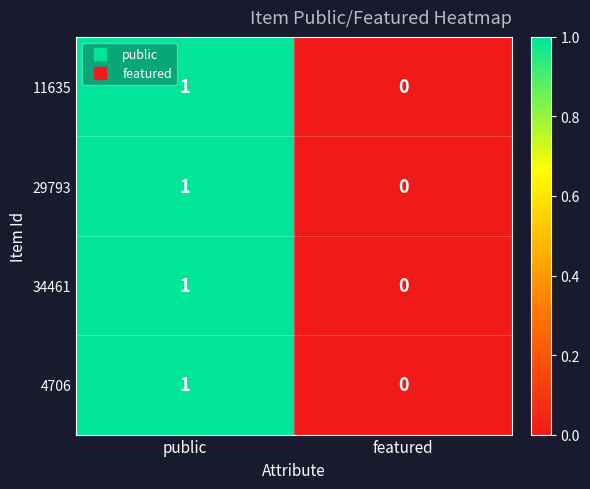

The value of 34461 at public is 1. True or false?

True